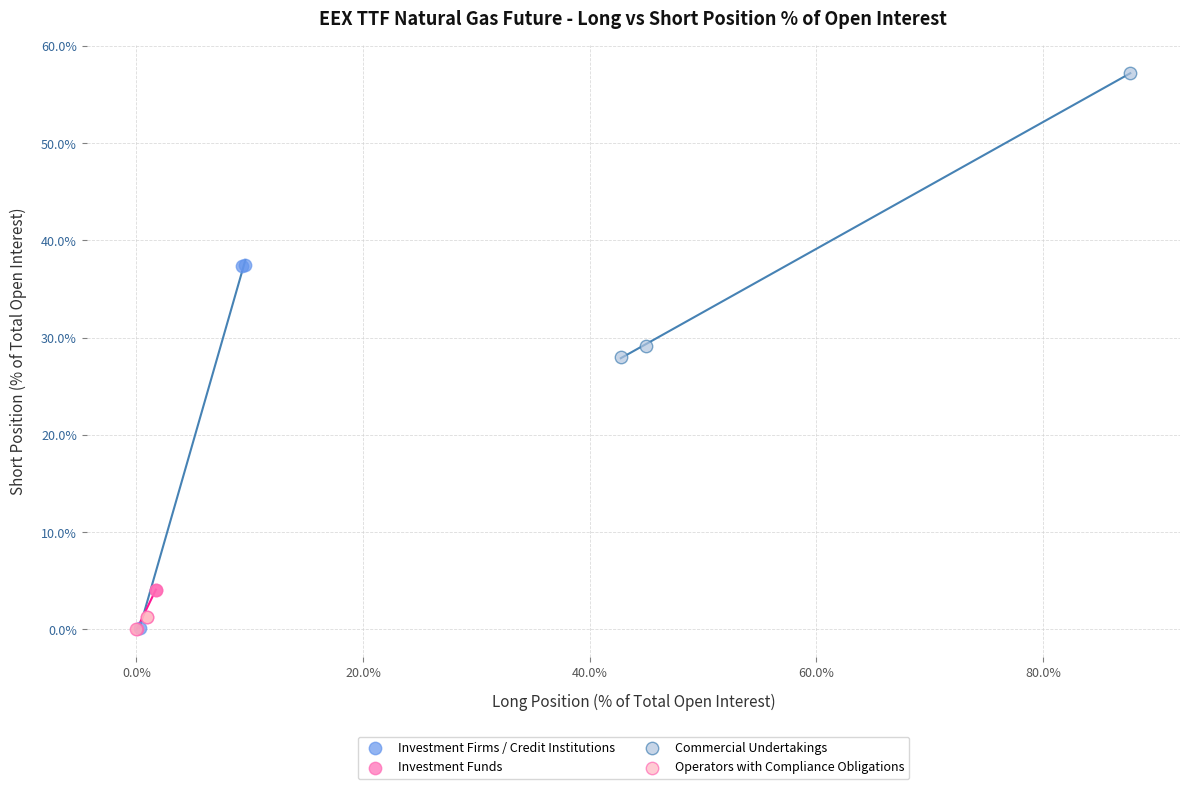

Which series has the widest spread of Y values?

Investment Firms / Credit Institutions